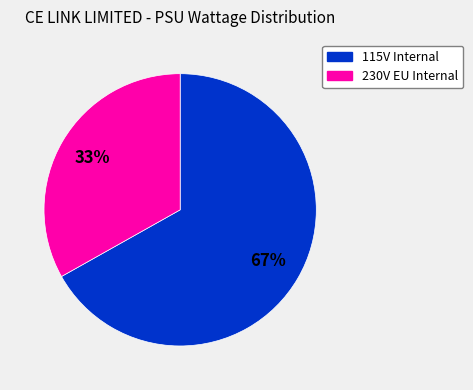

Count the number of slices in the pie.

2